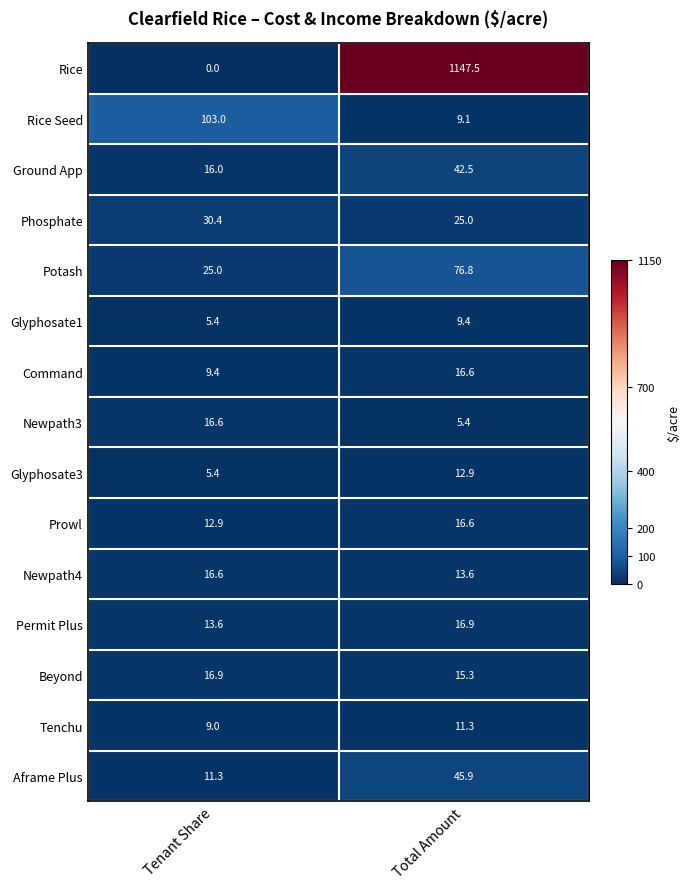

Which category has the highest value across all series?

Total Amount